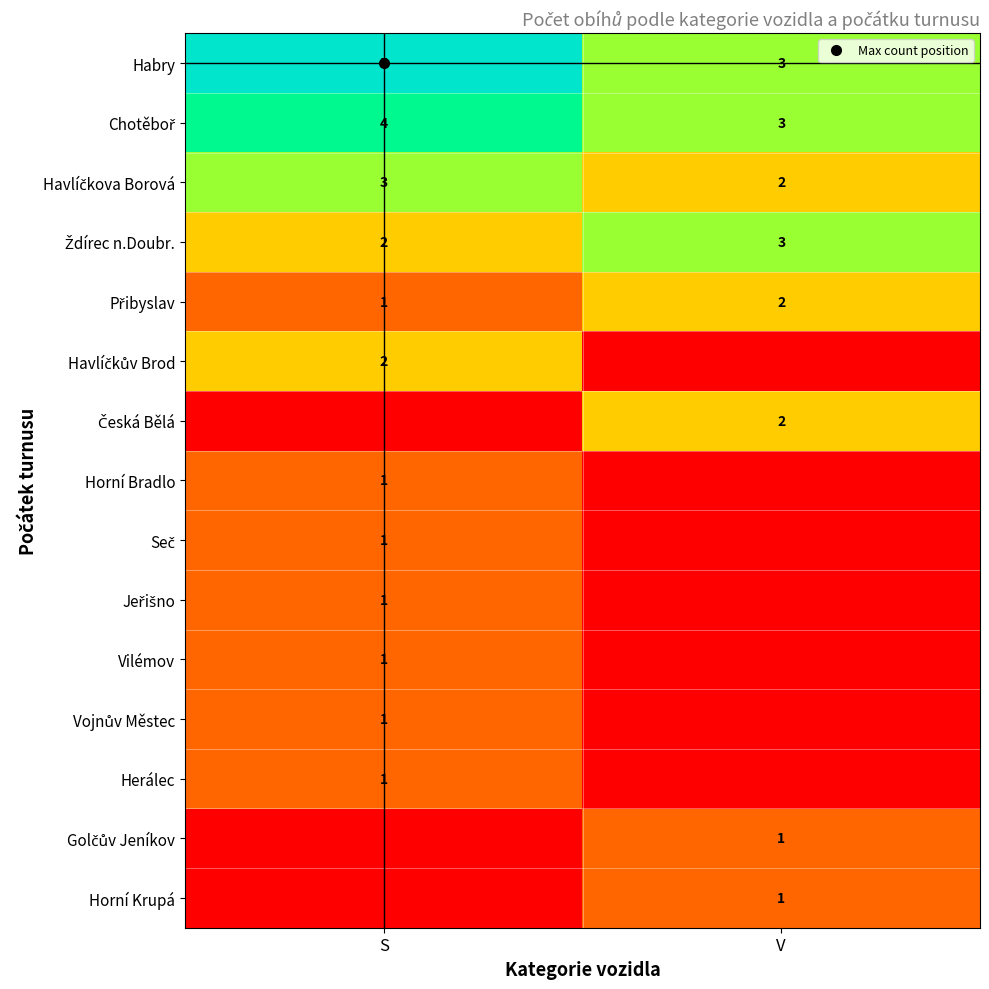

What is the sum of all Jeřišno values?

1